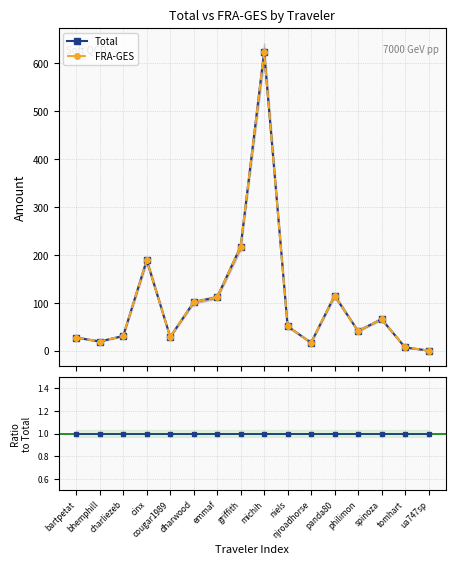

Between which two adjacent categories do FRA-GES and FRA-GES / Total first intersect?

tomhart and ua747sp